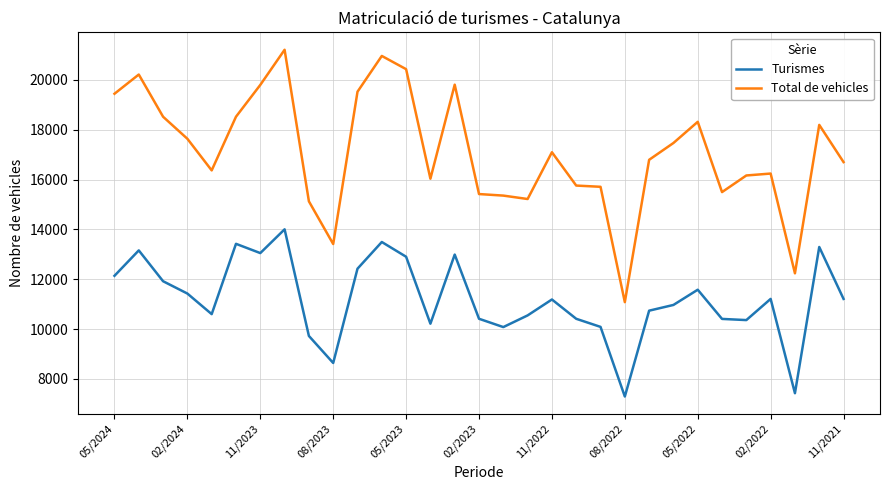

Which series has the largest range (max minus min)?

Total de vehicles